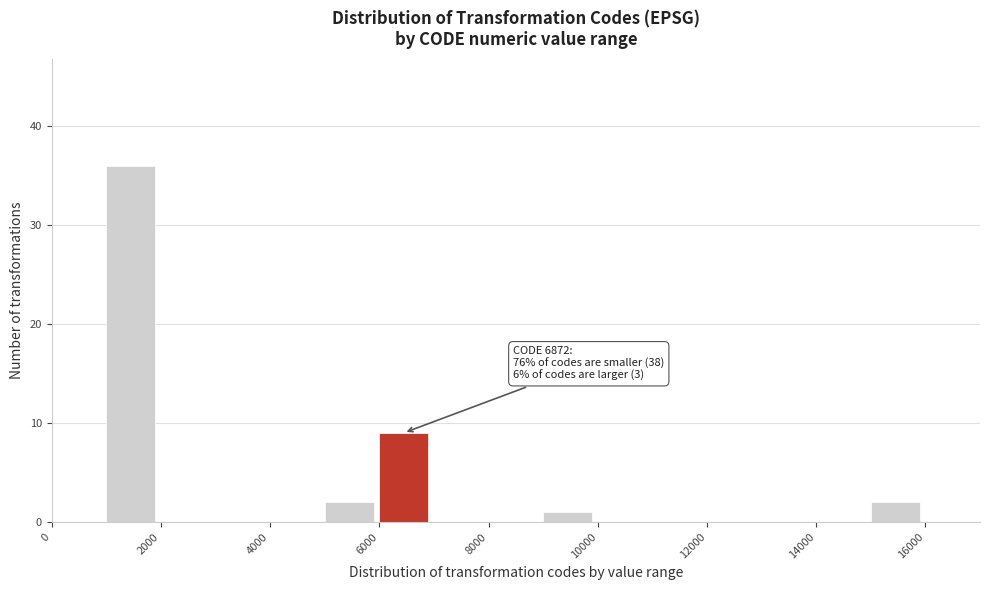

Which range on the x-axis has the tallest bar?

1000 to 2000